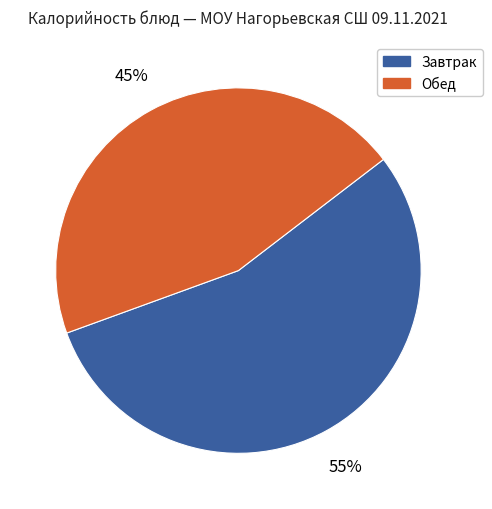

To the nearest percent, what is the average slice percentage?

50%